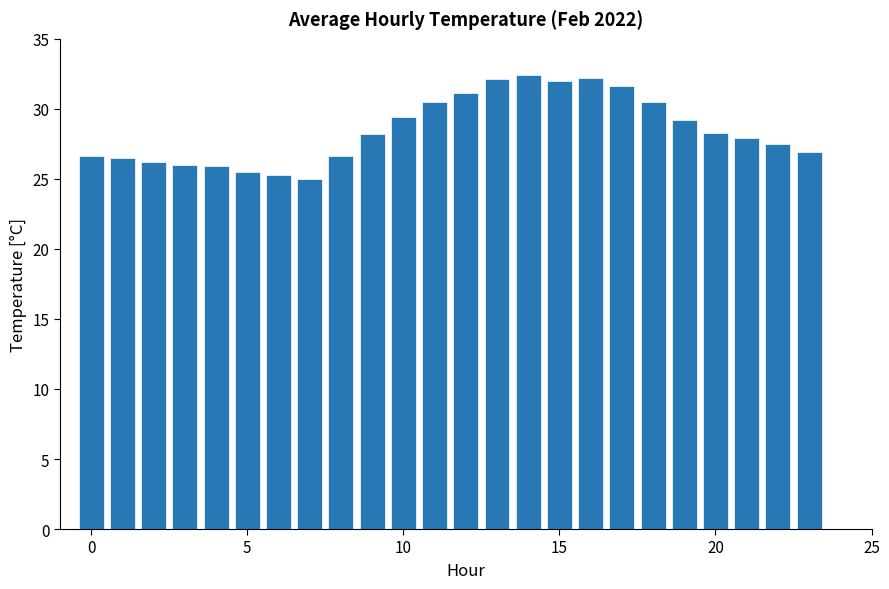

How many series are shown in this chart?

1